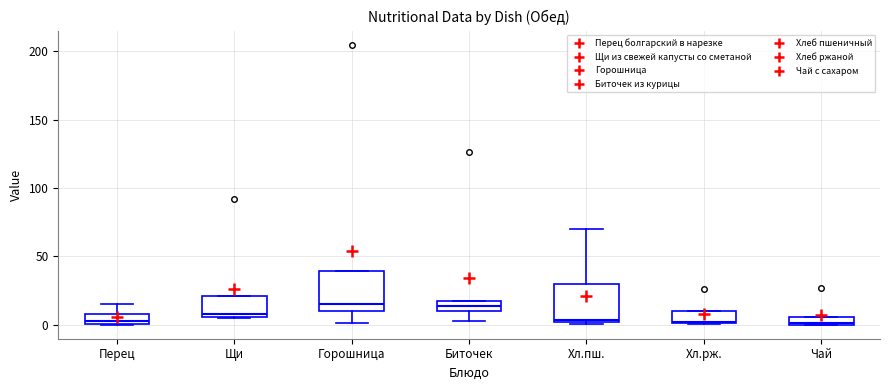

Where is the lower edge of the box for Горошница on the y-axis? The values are not printed on the chart, so give them approximately, as read against the axis.

10